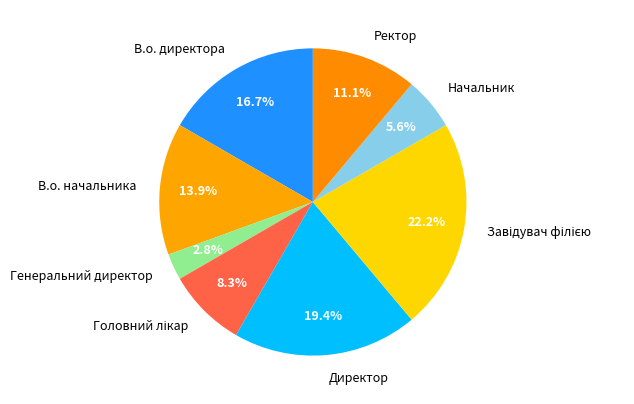

Is the sum of Начальник and Ректор greater than half?

No